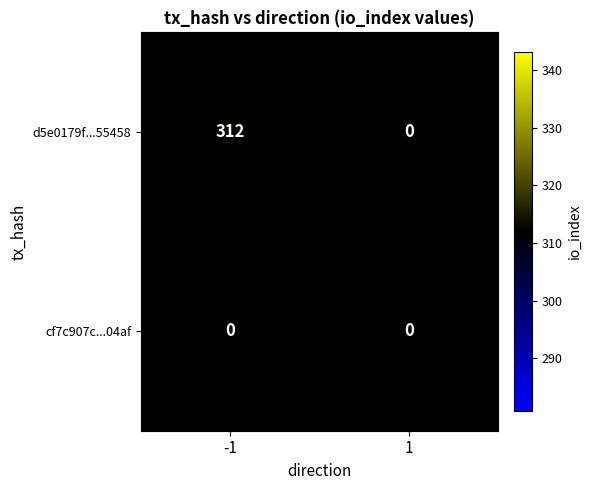

Which series has the largest total across all categories?

d5e0179f...55458